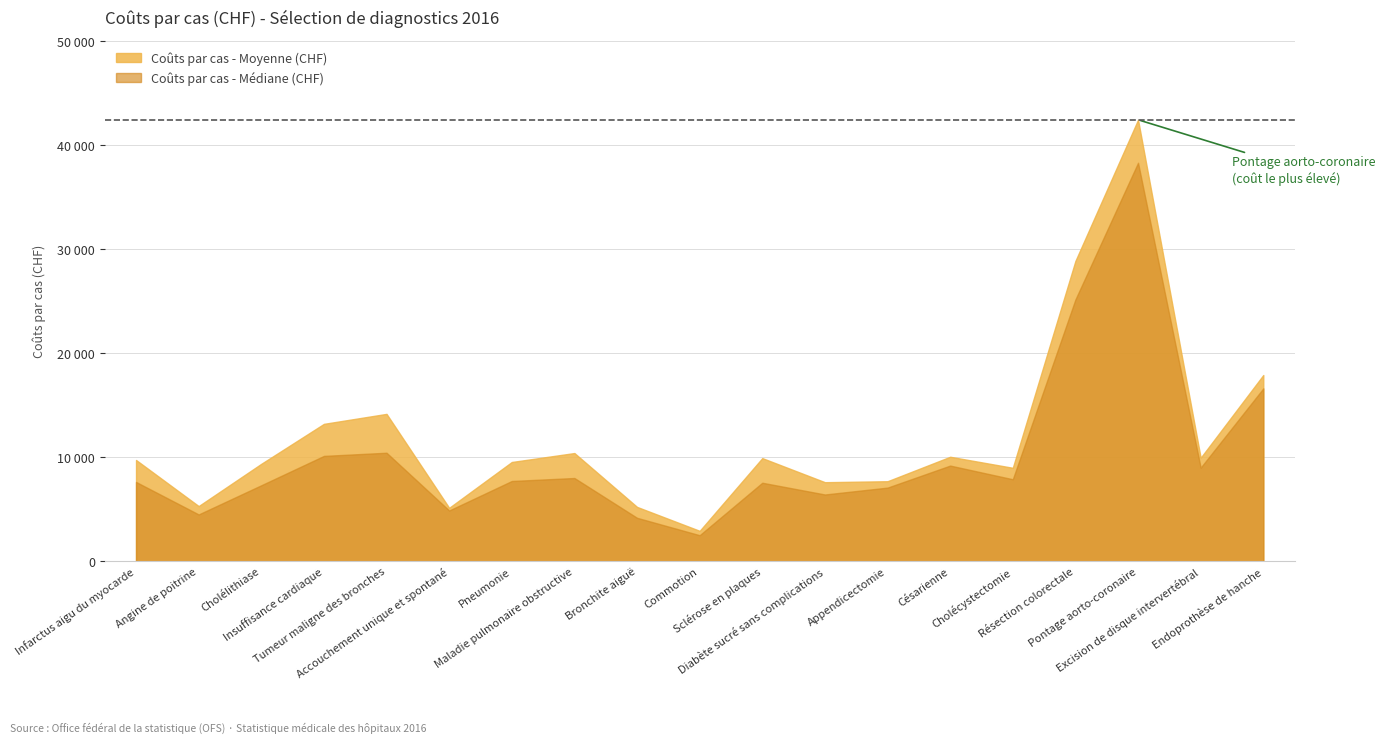

Is it true that Coûts par cas - Moyenne (CHF) equals 14437.1 at Maladie pulmonaire obstructive?

False